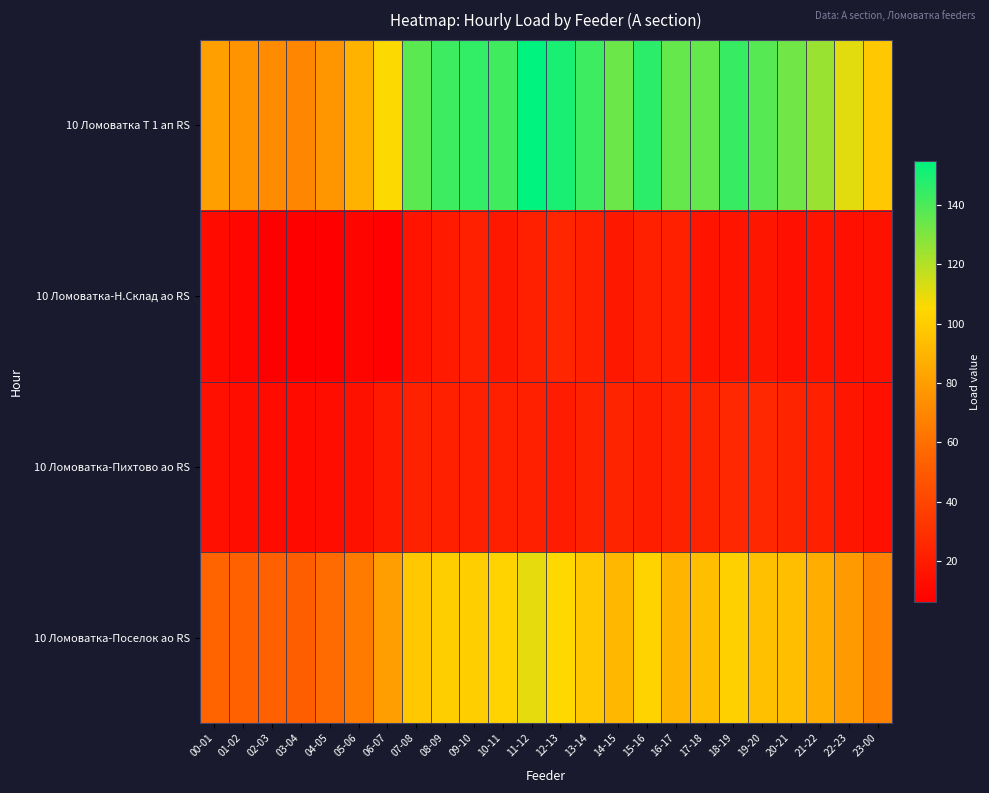

What is the minimum value shown in the chart?

6